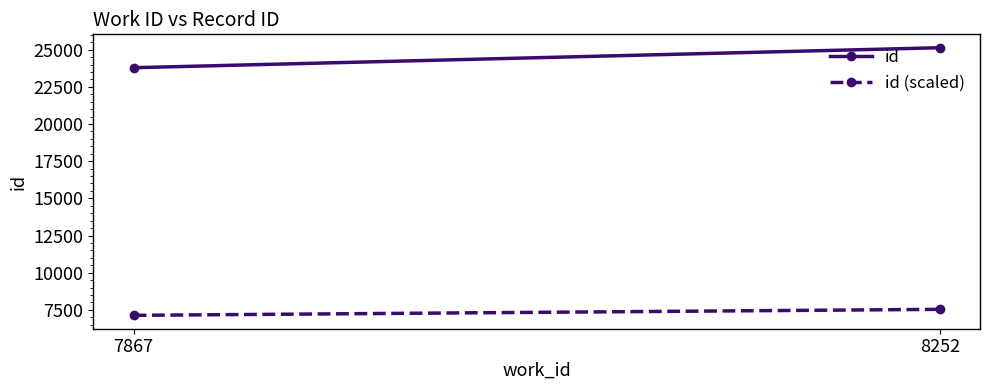

What is the total value across all series at 7867?

30919.2